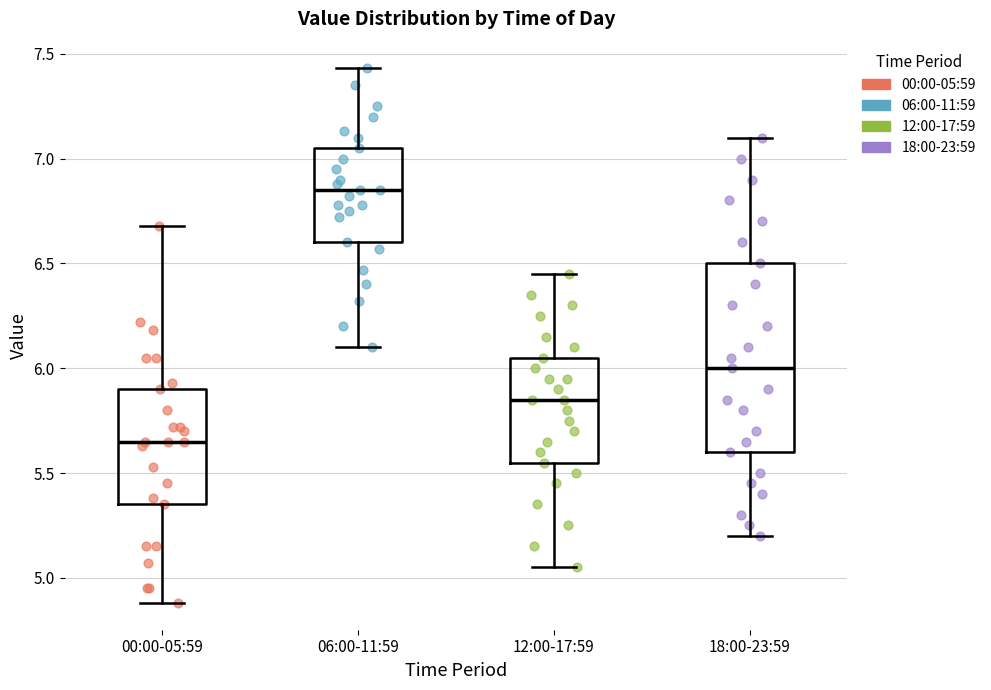

Reading left to right, read every box against the y-axis: the position of its median line, the range the box covers, and the ends of its whiskers. The values are not printed on the chart, so give them approximately, as read against the axis.

00:00-05:59: median 5.65, box 5.35 to 5.90, whiskers 4.90 to 6.70
06:00-11:59: median 6.85, box 6.60 to 7.05, whiskers 6.10 to 7.45
12:00-17:59: median 5.85, box 5.55 to 6.05, whiskers 5.05 to 6.45
18:00-23:59: median 6.00, box 5.60 to 6.50, whiskers 5.20 to 7.10